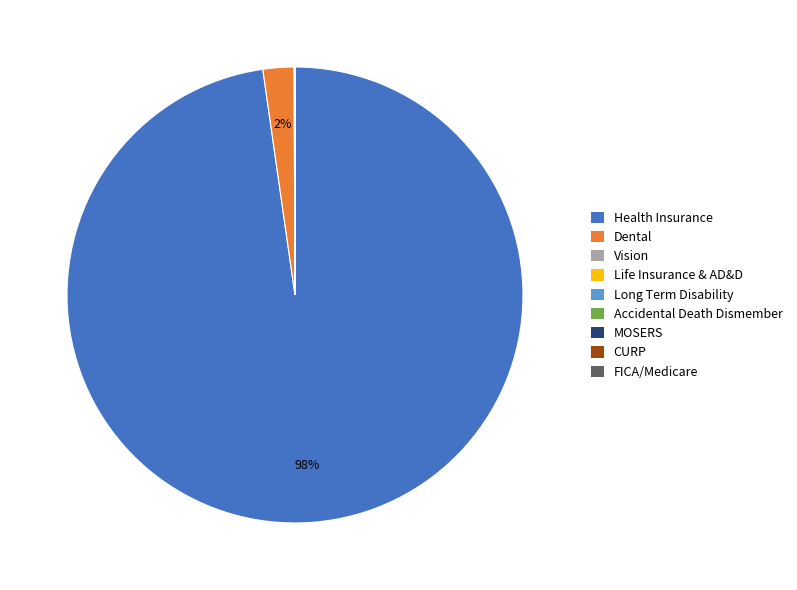

Does any single category account for the majority?

Yes